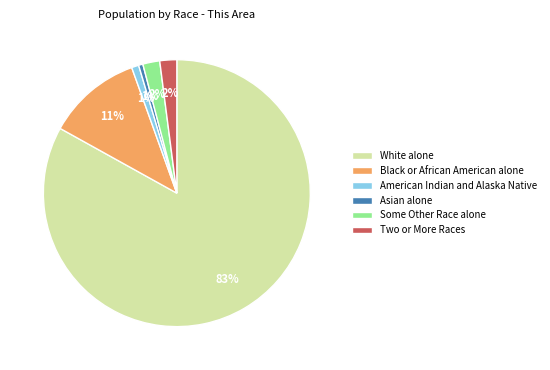

What percentage is the American Indian and Alaska Native slice, to the nearest percent?

1%